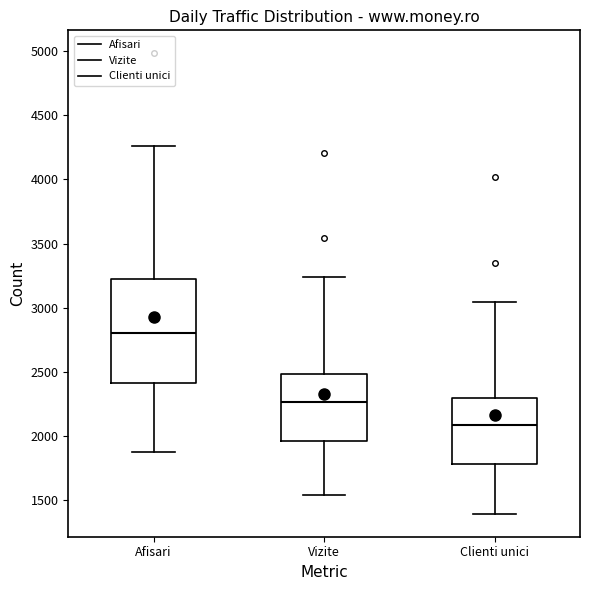

Reading left to right, read every box against the y-axis: the position of its median line, the range the box covers, and the ends of its whiskers. The values are not printed on the chart, so give them approximately, as read against the axis.

Afisari: median 2800, box 2400 to 3250, whiskers 1900 to 4250
Vizite: median 2250, box 1950 to 2500, whiskers 1550 to 3250
Clienti unici: median 2100, box 1800 to 2300, whiskers 1400 to 3050